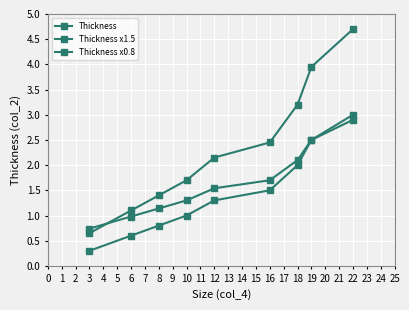

Is this an area chart (filled region under the line)?

No